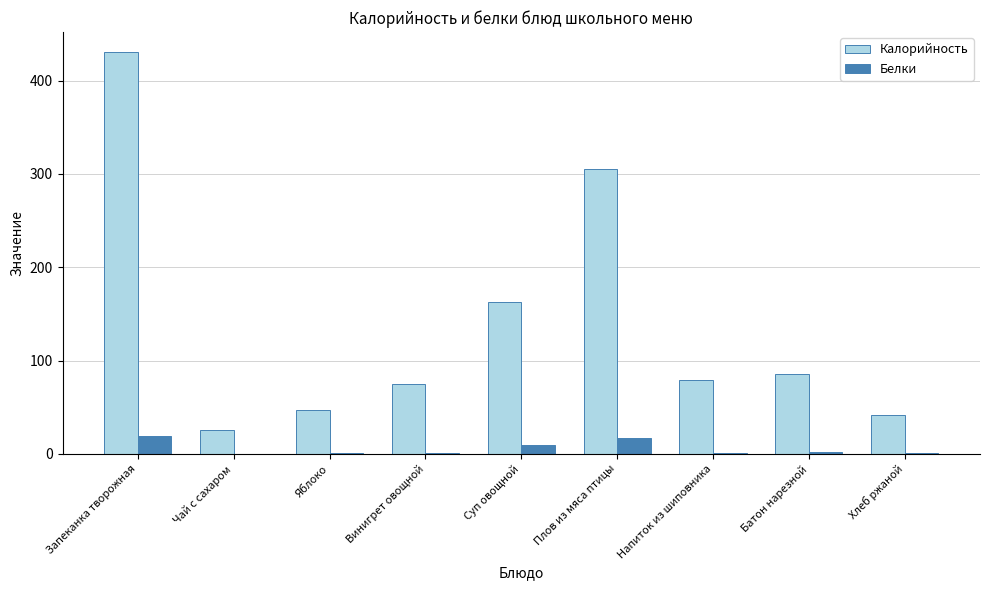

What is the sum of all Белки values?

50.4